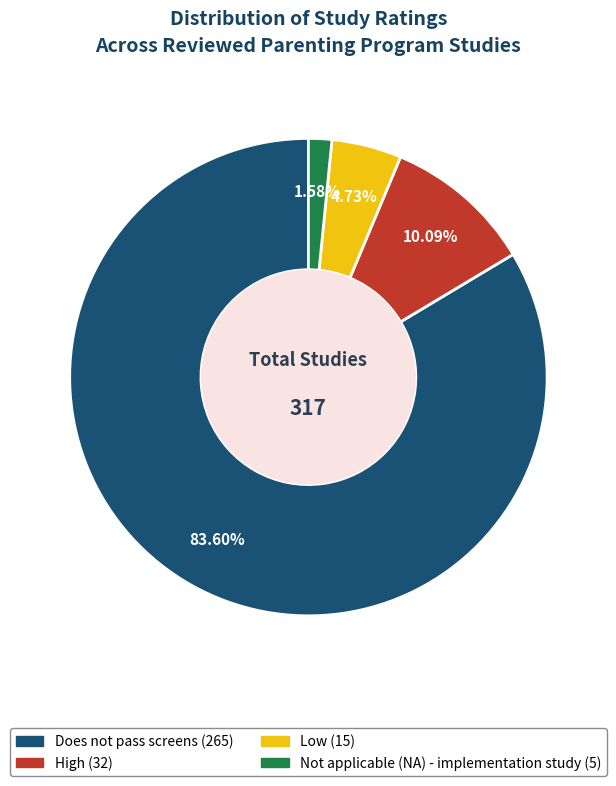

Is it true that Does not pass screens is 89% of the pie?

False